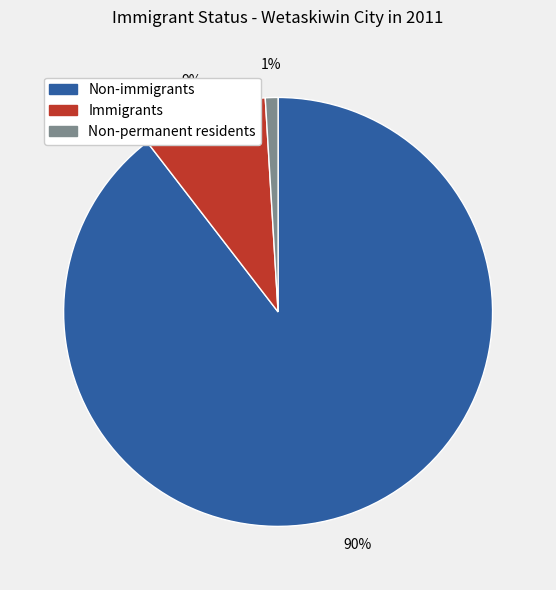

How many segments does this pie chart have?

3